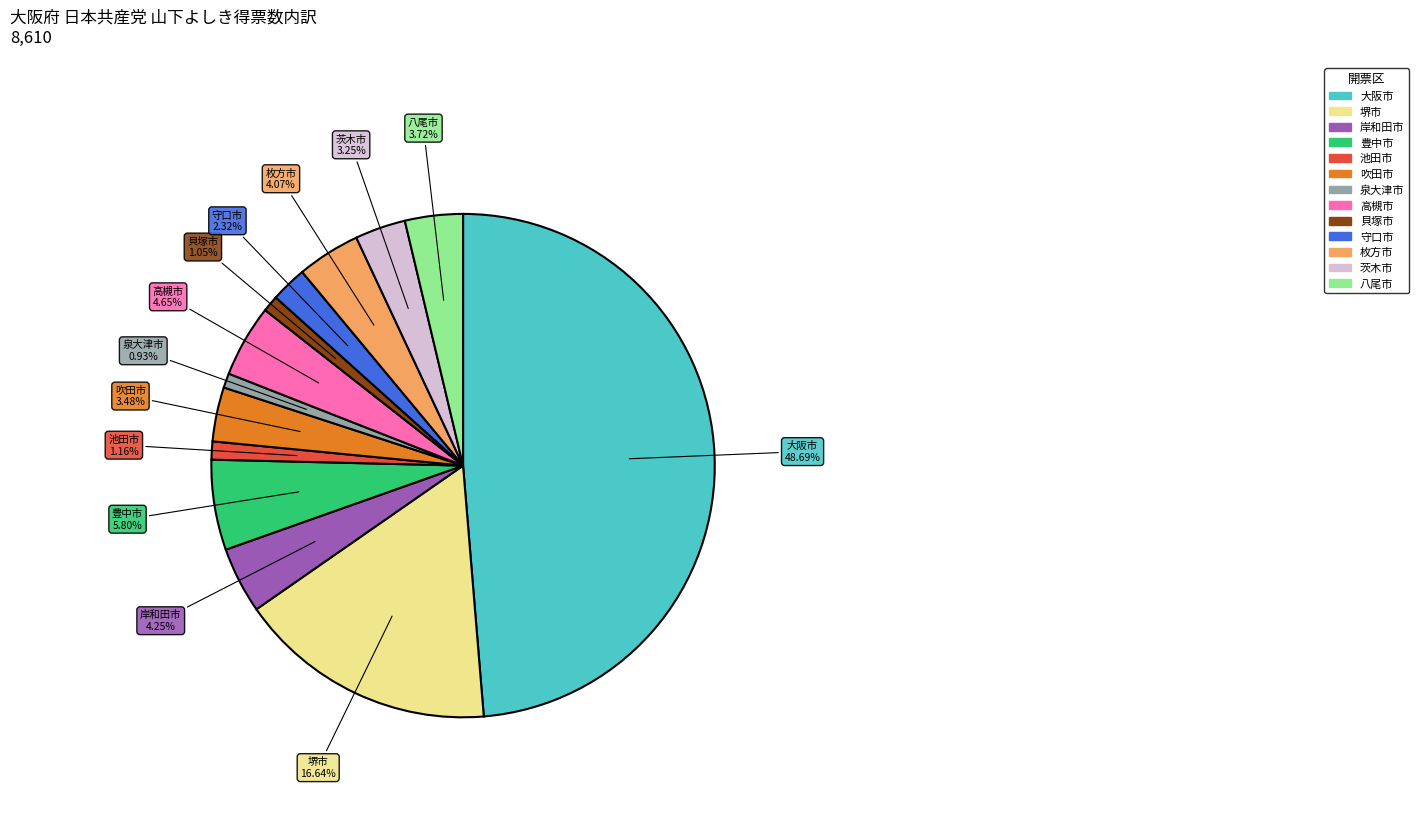

Between 枚方市 and 大阪市, which is larger?

大阪市